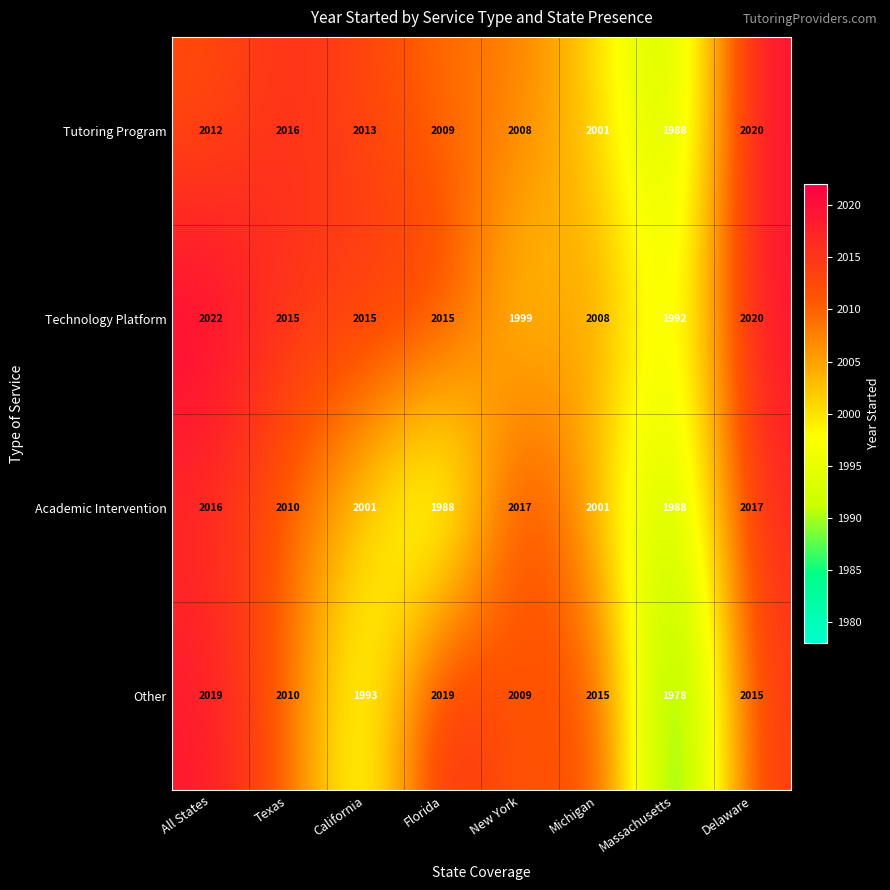

What is the maximum value shown in the chart?

2022